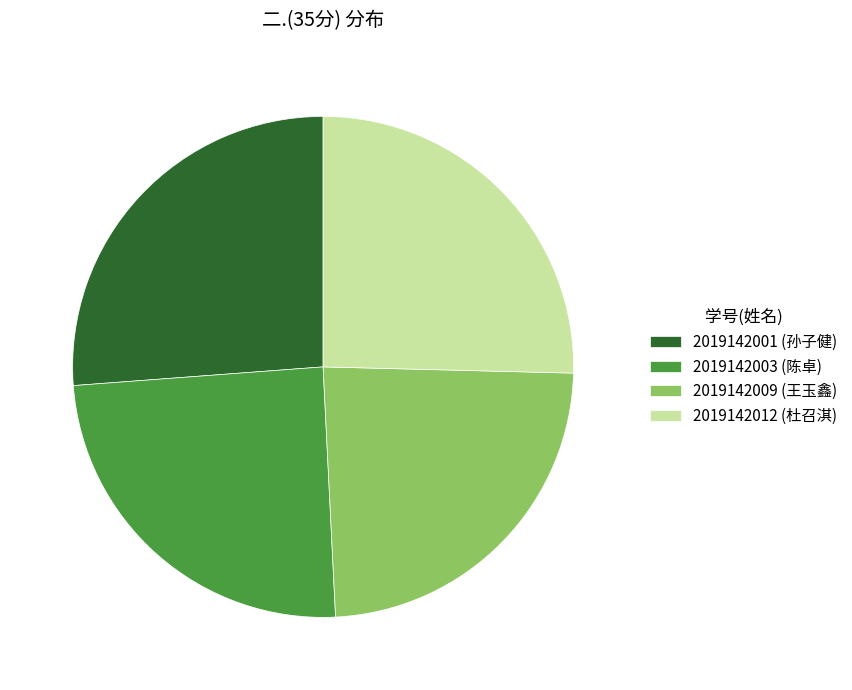

Is the sum of 2019142001 (孙子健) and 2019142003 (陈卓) greater than half?

Yes